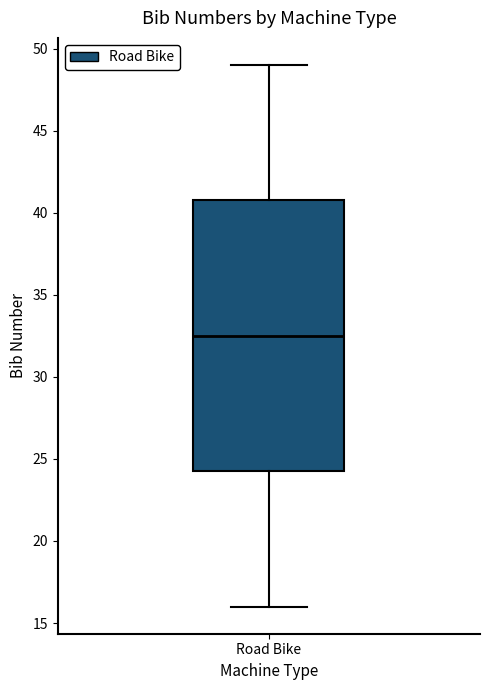

Transcribe this box plot: give where the median line is, the range the box spans, and where the two whiskers end, as read against the y-axis. The values are not printed on the chart, so give them approximately, as read against the axis.

median 32.5, box 24.5 to 41.0, whiskers 16.0 to 49.0